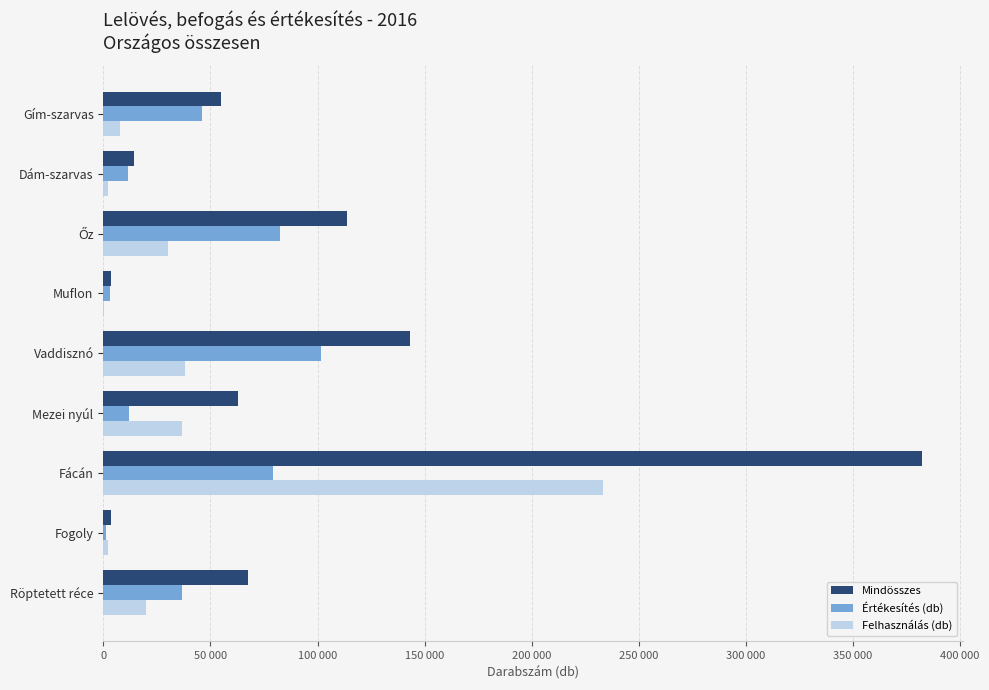

What are all the series names shown in the legend?

Mindösszes, Értékesítés (db), Felhasználás (db)